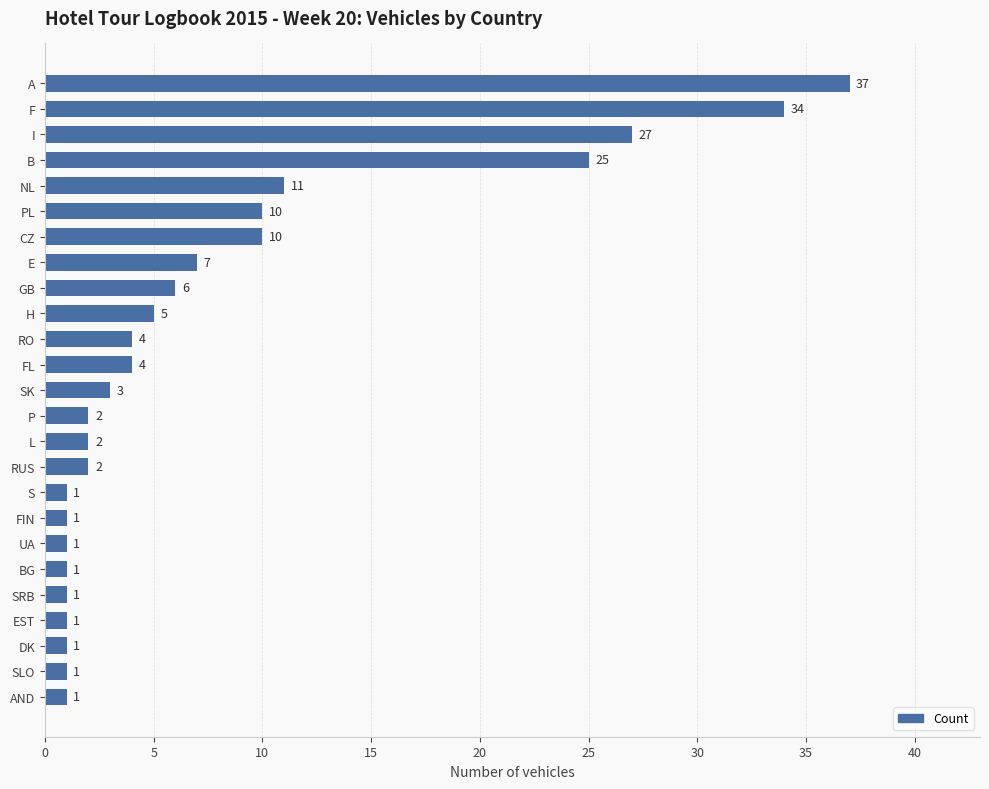

The value at SLO is 1. True or false?

True